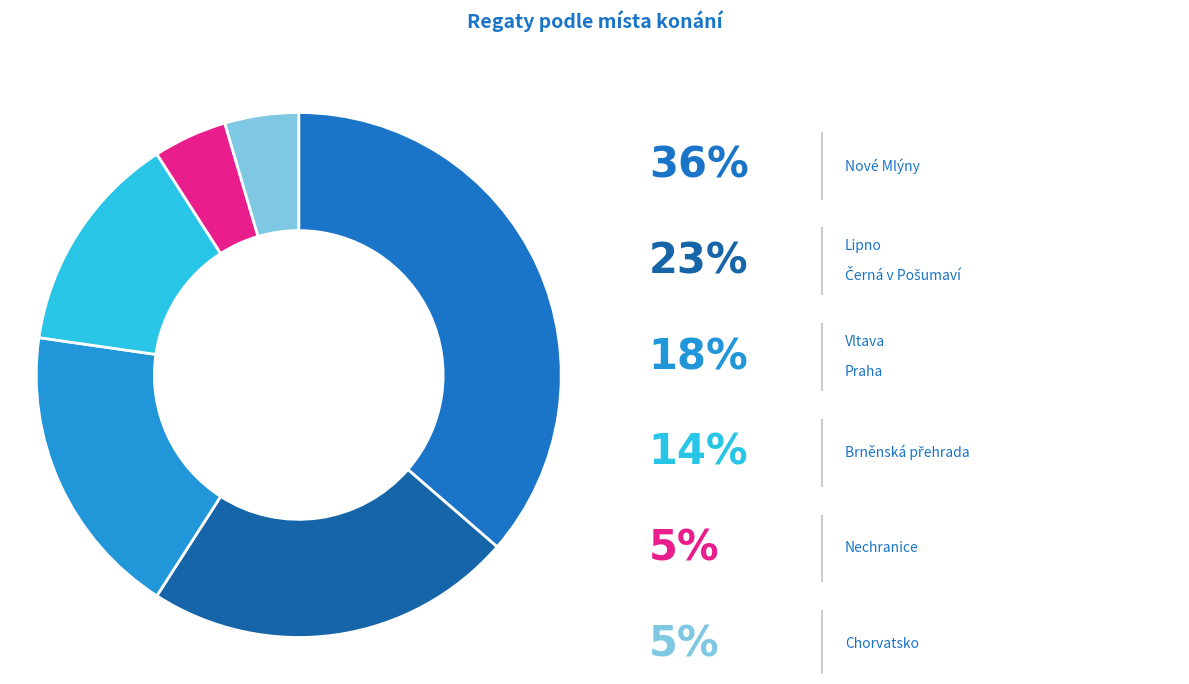

How many slices are in this pie chart?

6